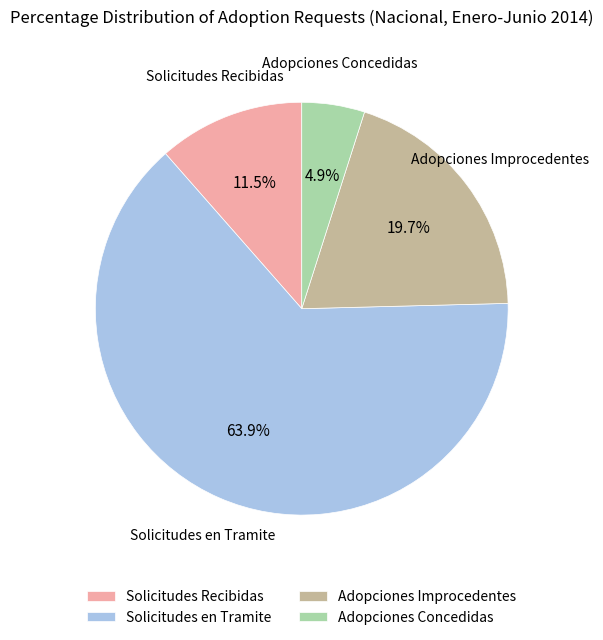

Which category accounts for the majority?

Solicitudes en Tramite